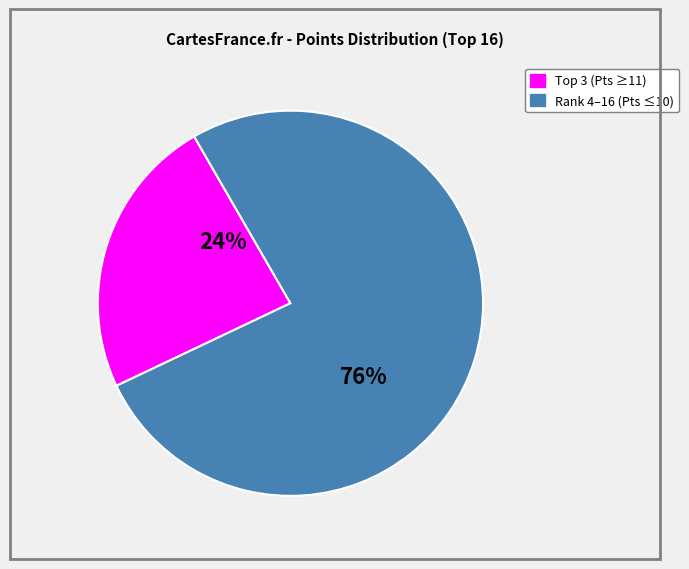

To the nearest percent, what is the average slice percentage?

50%